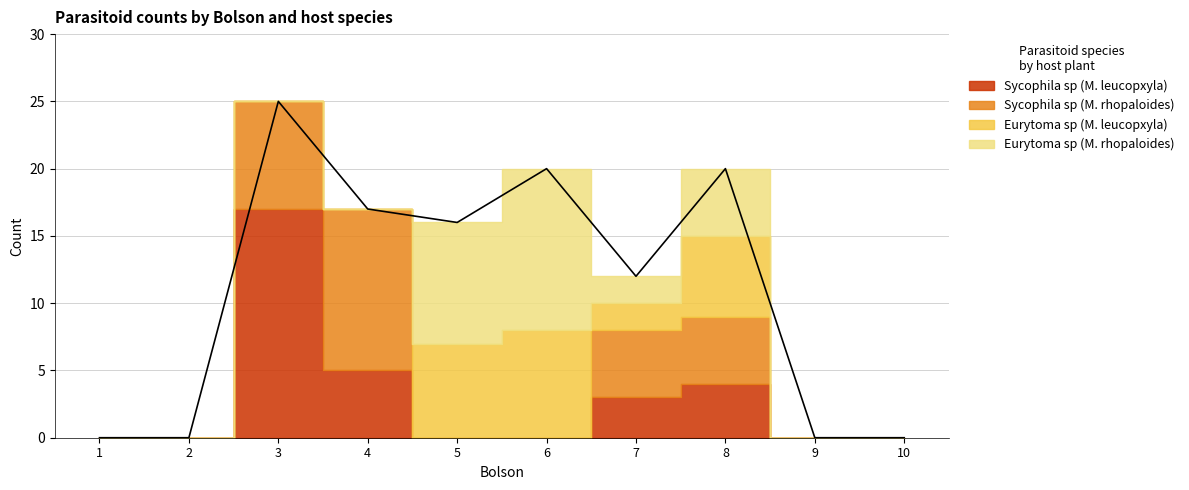

What is the difference between the second highest and minimum values in the Sycophila sp (M. rhopaloides) series?

8